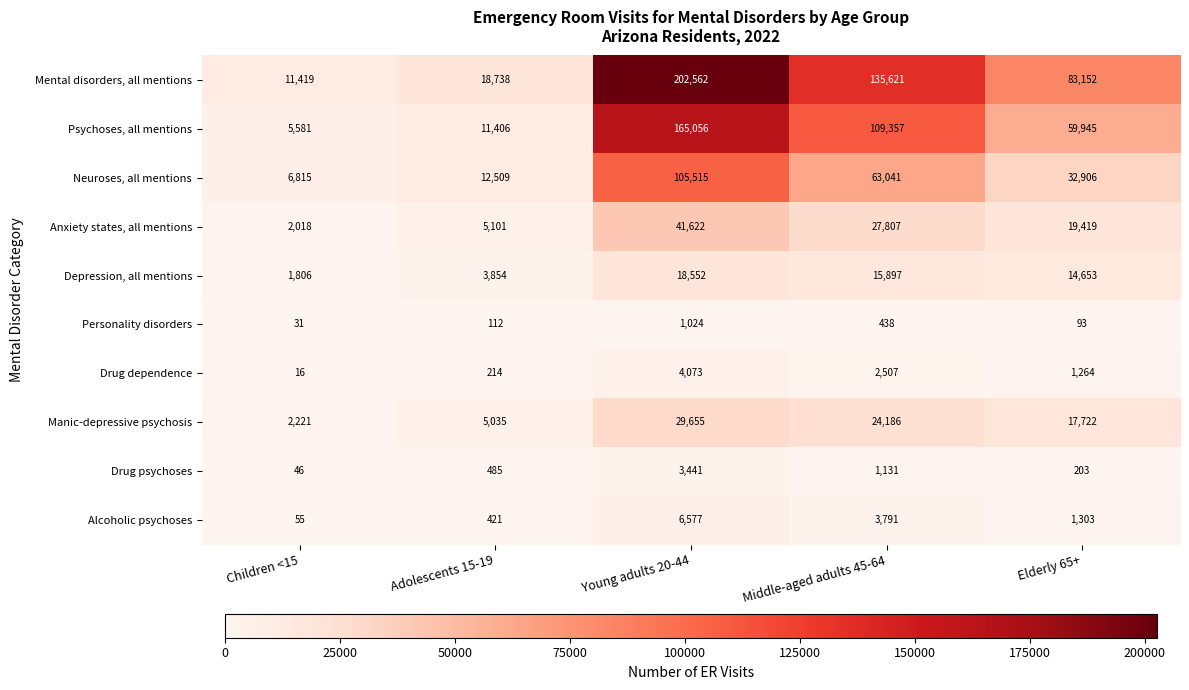

What is the lowest value of the Anxiety states, all mentions series?

2018